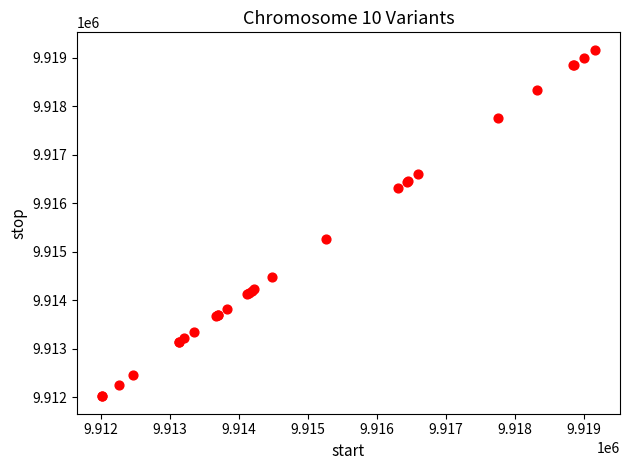

What Y value in the scatter plot is closest to 9915589?

9915255